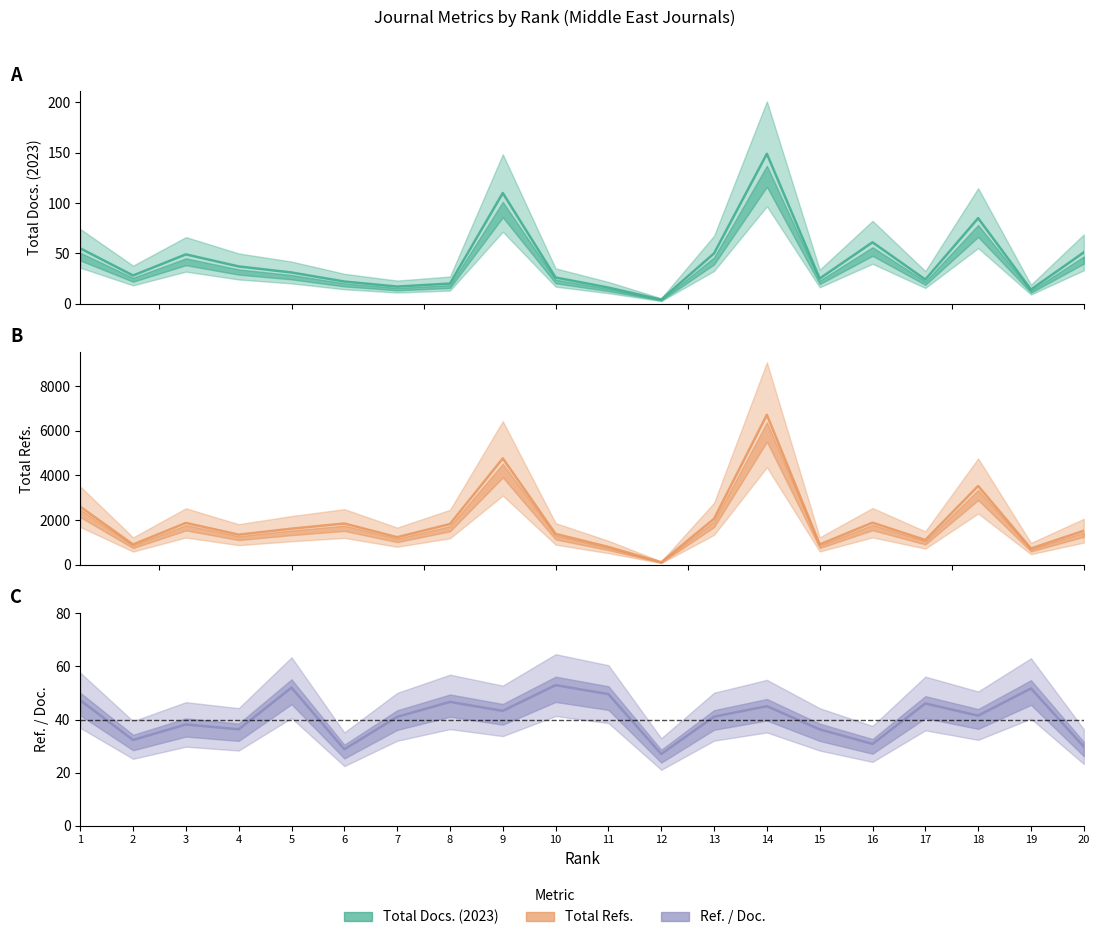

Which series has the largest total across all categories?

Total Refs.